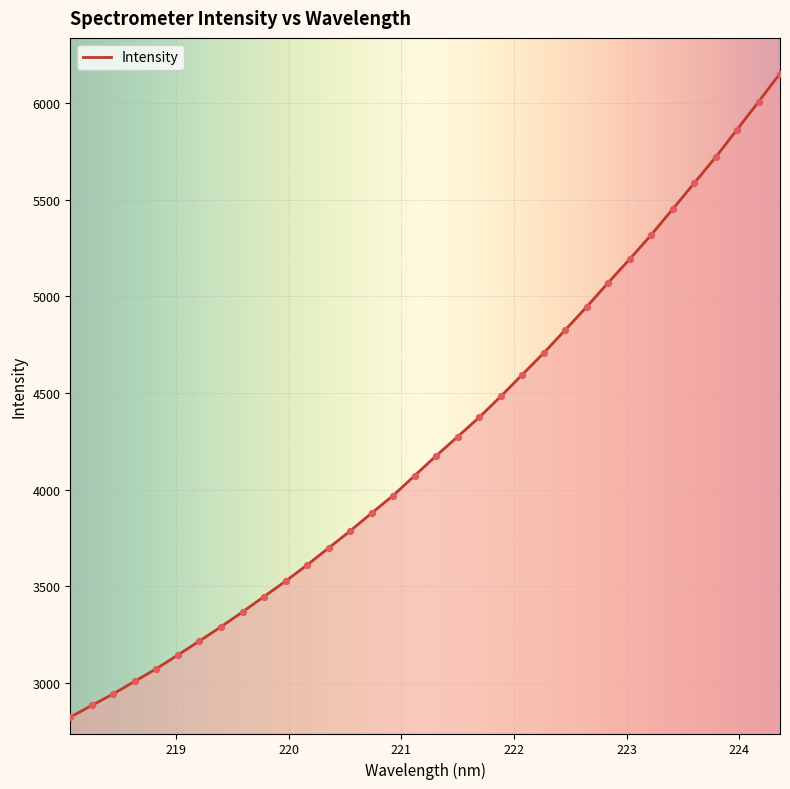

What is the difference between the maximum and minimum values?

3332.6